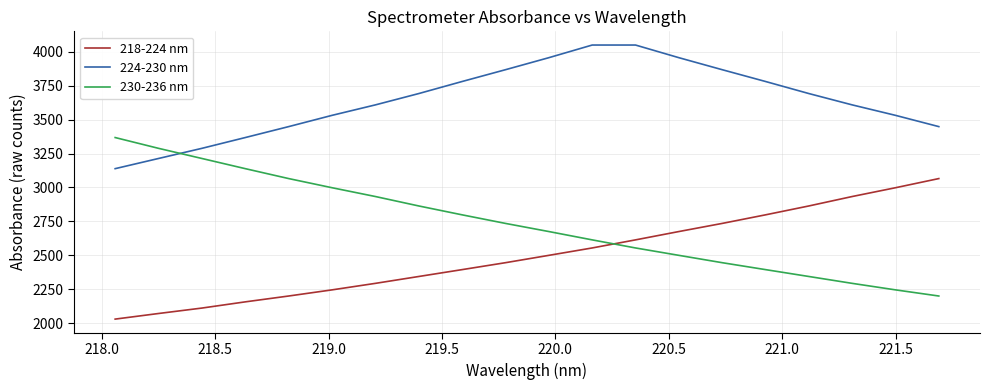

Rank the series by their maximum value, from highest to lowest.

224-230 nm, 230-236 nm, 218-224 nm